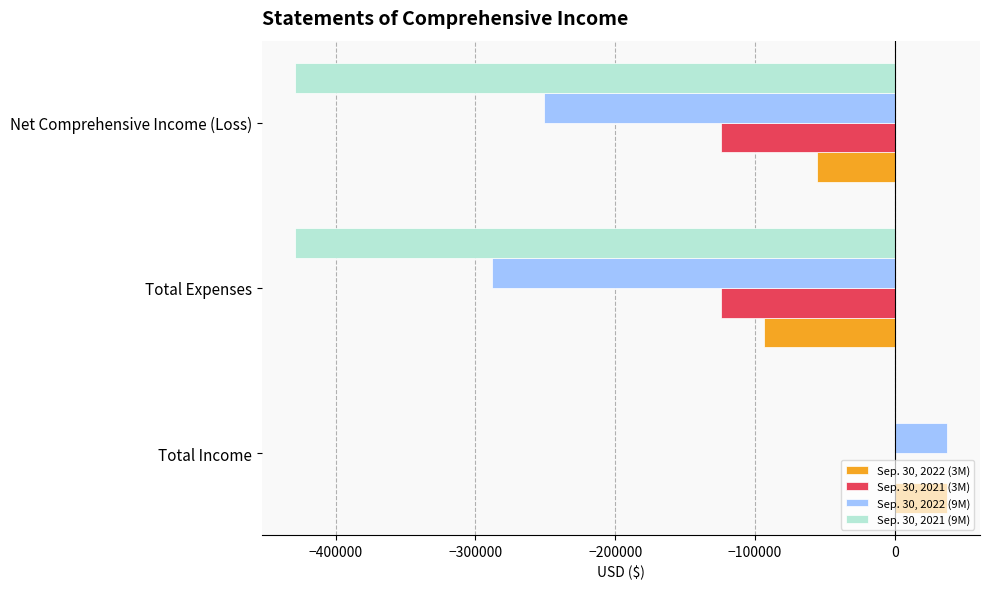

What is the total value across all series at Total Income?

74978